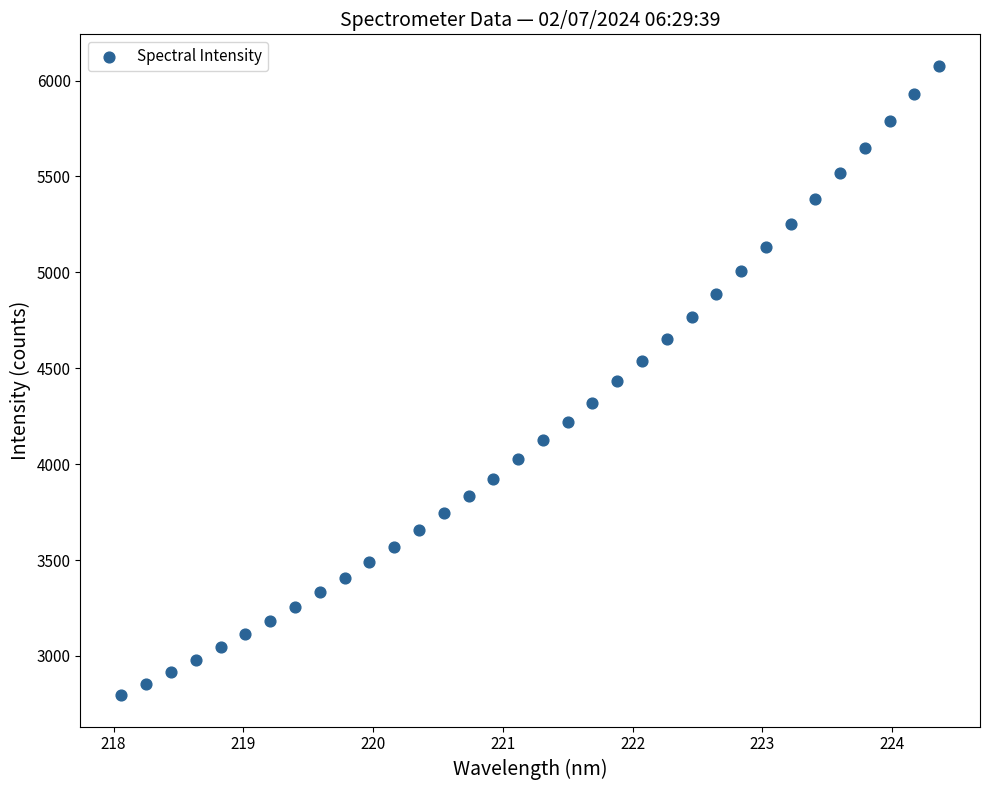

What is the range of X values (max minus min)?

6.3